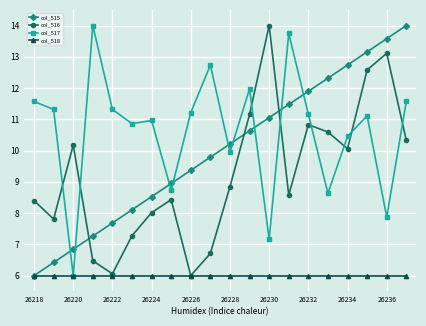

What is the sum of all col_518 values?

120.0